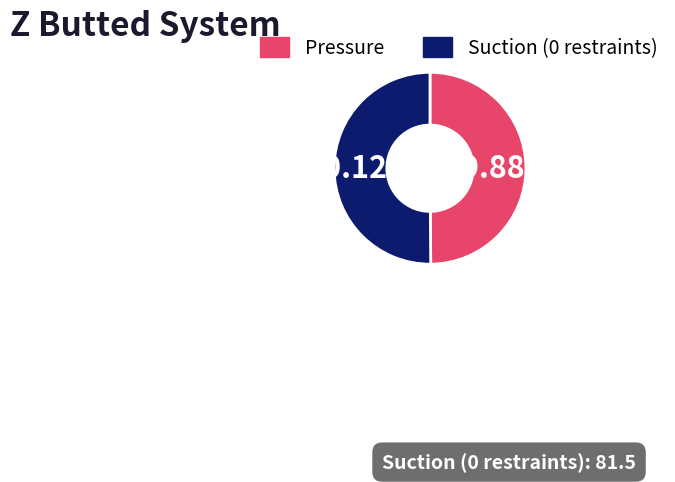

Is there any slice that represents more than half of the pie?

Yes